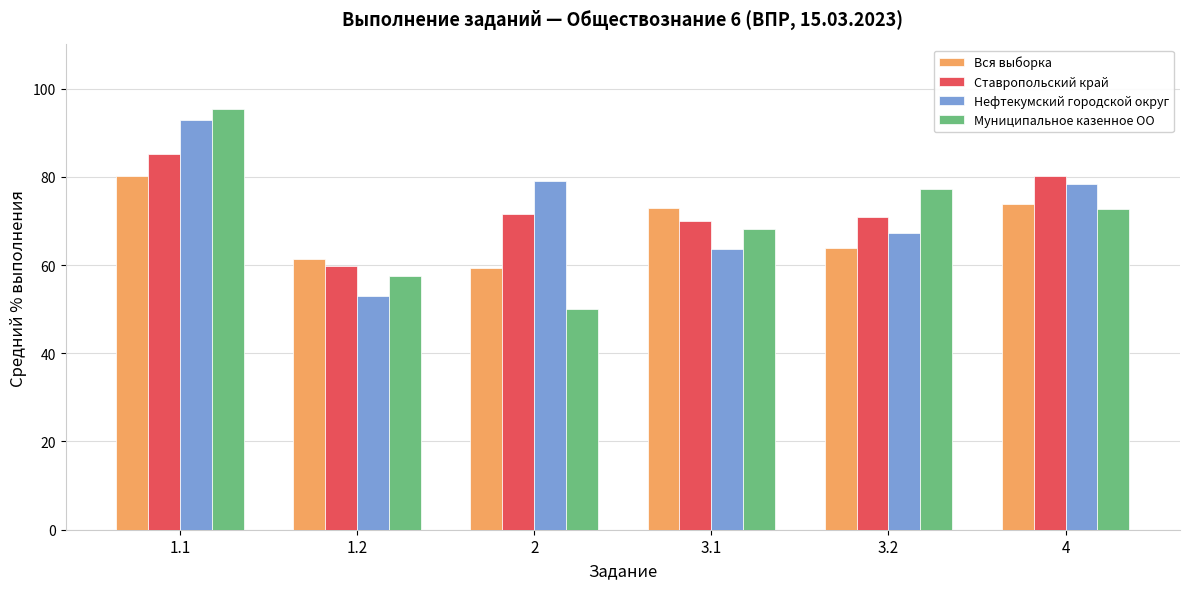

Is it true that Муниципальное казенное ОО equals 14.8 at 4?

False